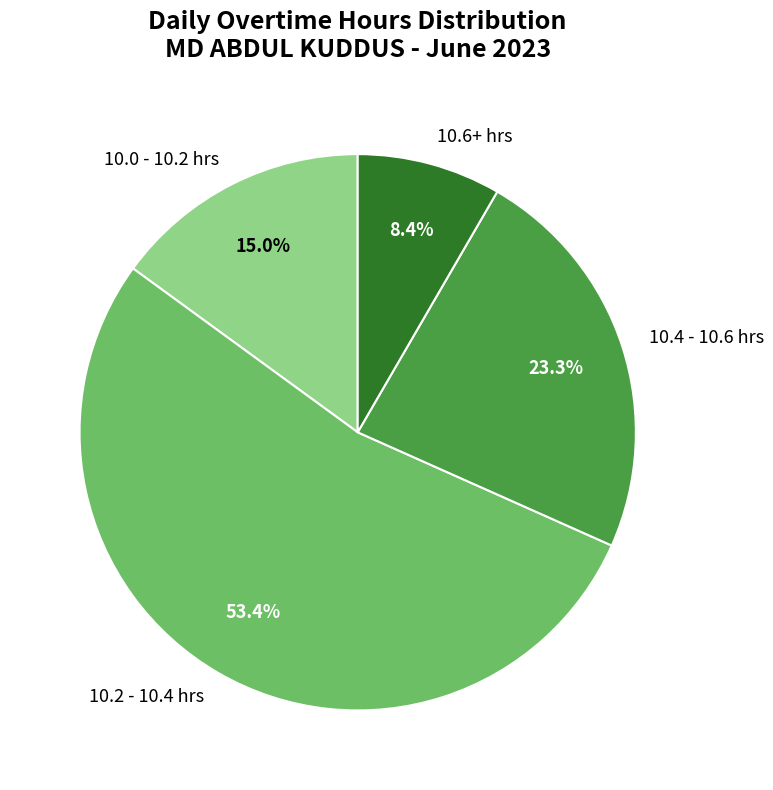

Which slice represents more than half of the pie?

10.2 - 10.4 hrs